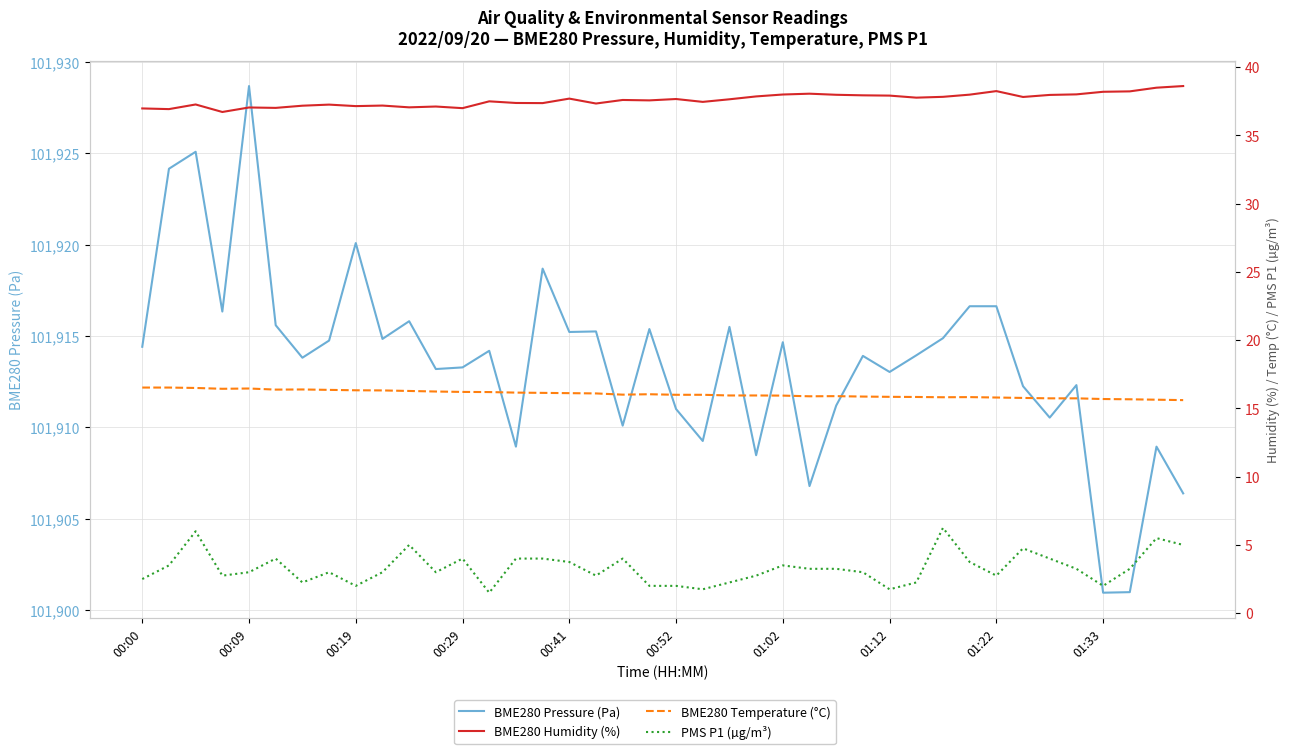

True or false: BME280 Humidity (%) and BME280 Temperature (°C) cross at least once.

False